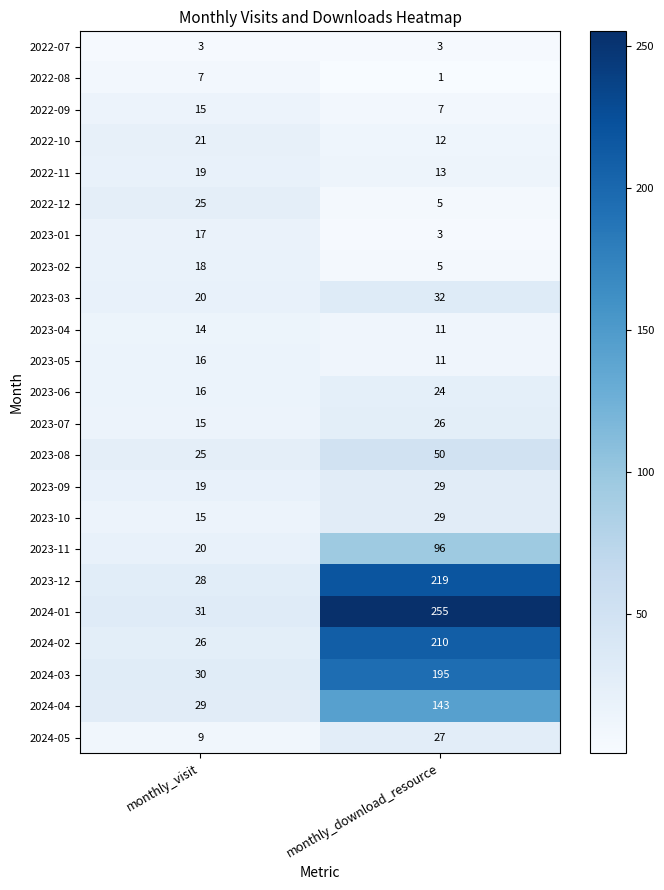

What is the difference between the highest and lowest values at monthly_visit?

28